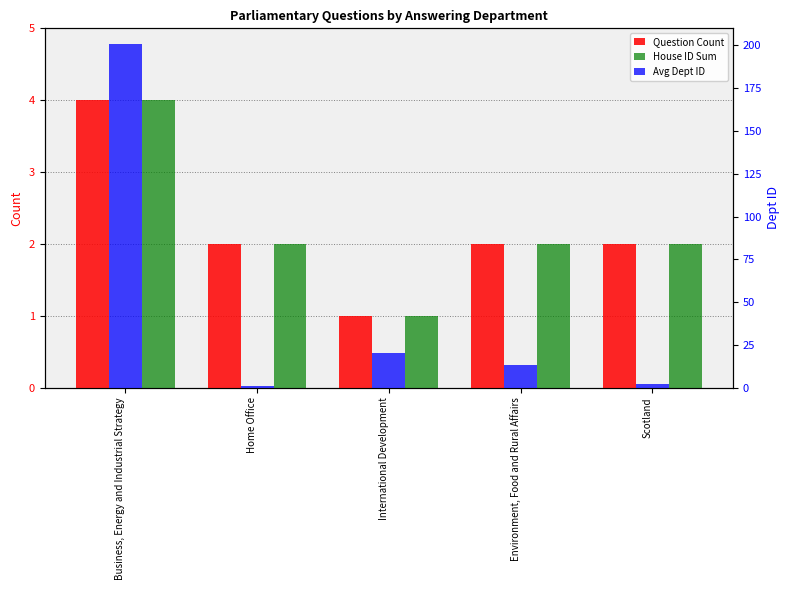

What position from the left is Home Office?

2